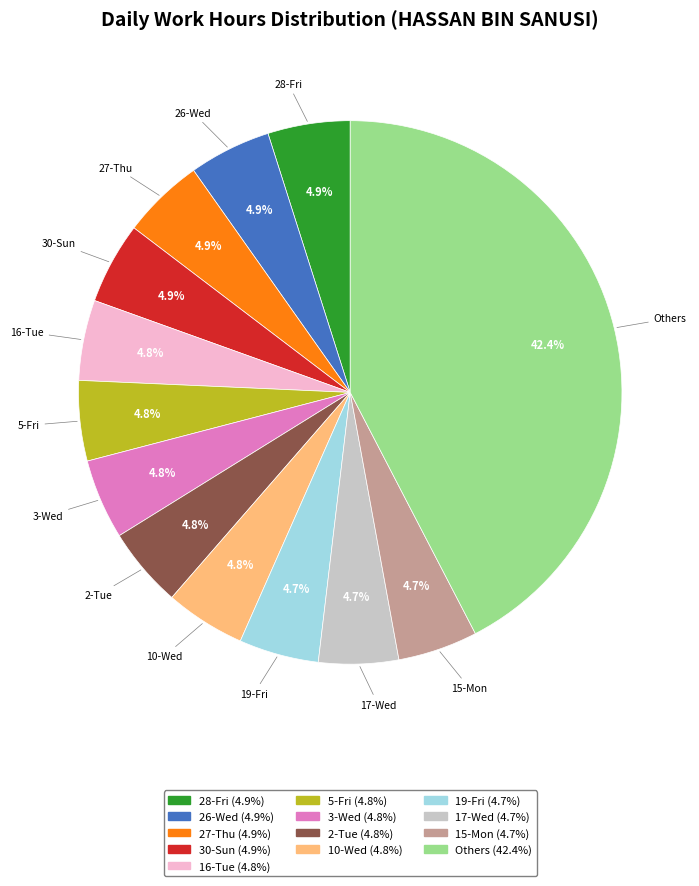

Count the number of slices in the pie.

13